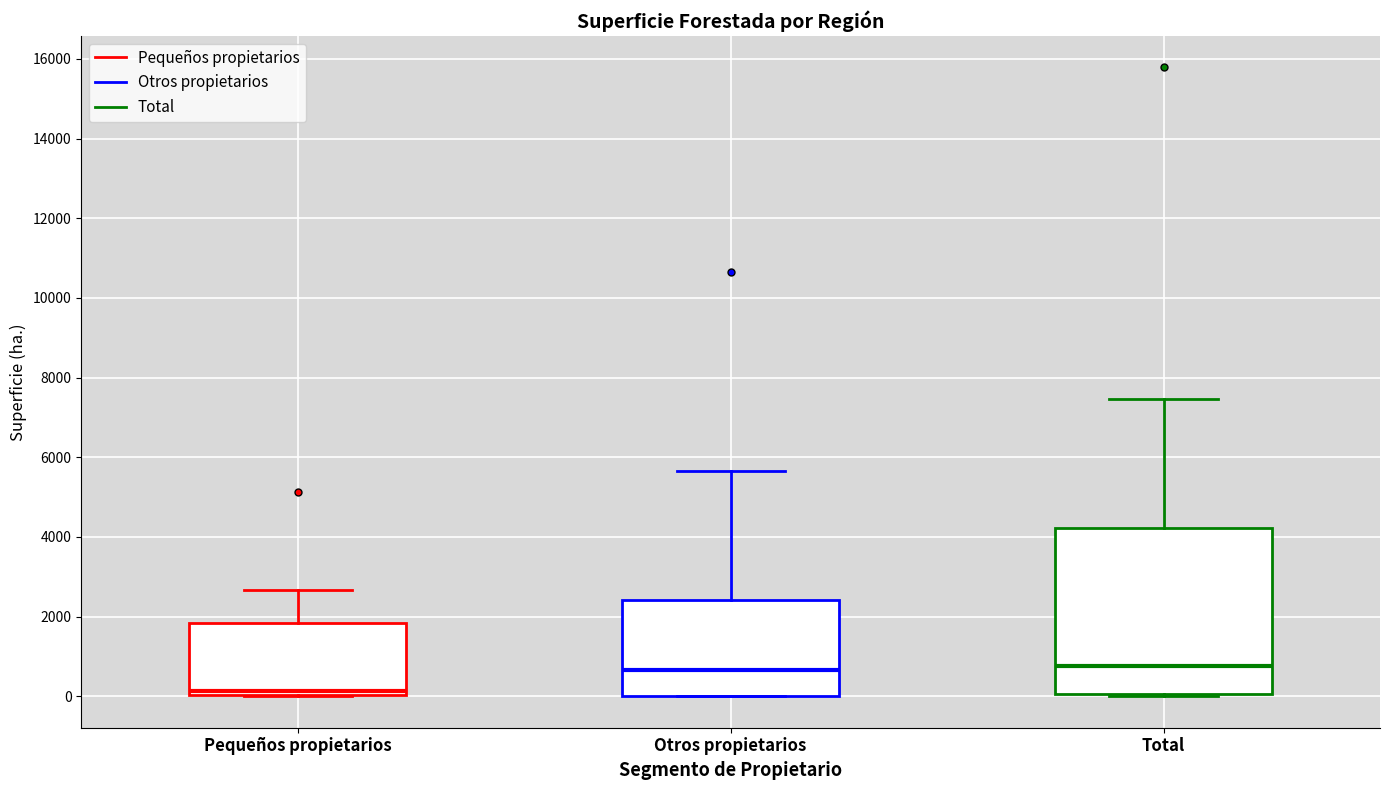

Where does the upper whisker of the box for Otros propietarios end on the y-axis? The values are not printed on the chart, so give them approximately, as read against the axis.

5600